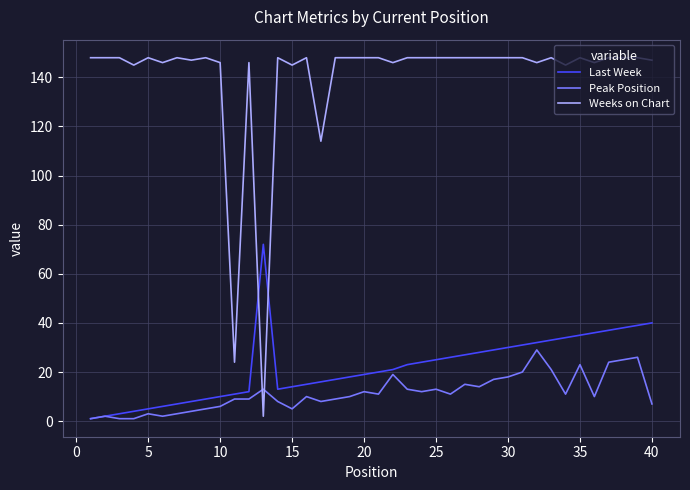

Rank the series by their maximum value, from highest to lowest.

Weeks on Chart, Last Week, Peak Position